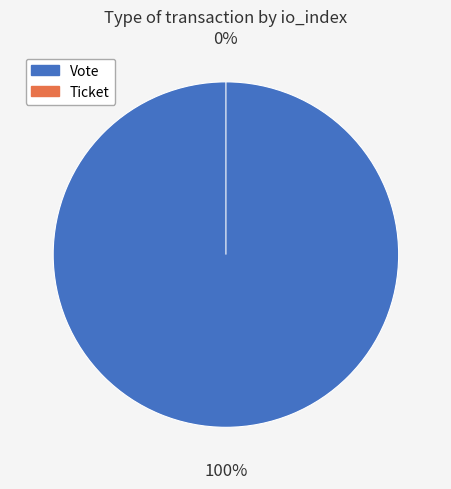

What is the smallest slice in the pie chart?

Ticket